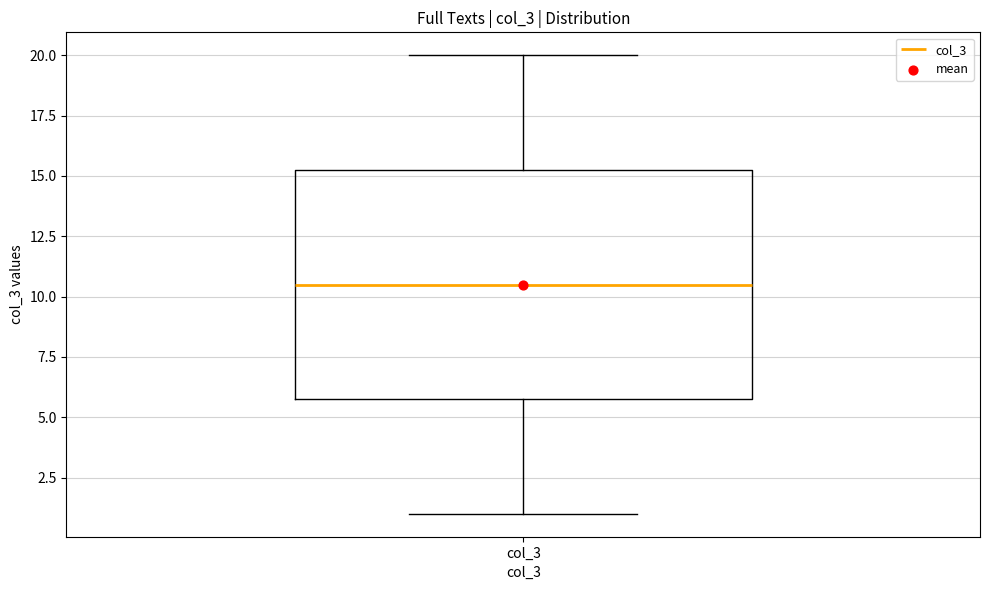

Read this box plot against the y-axis: the position of the median line, the range covered by the box, and the ends of both whiskers. The values are not printed on the chart, so give them approximately, as read against the axis.

median 10.5, box 6.0 to 15.5, whiskers 1.0 to 20.0